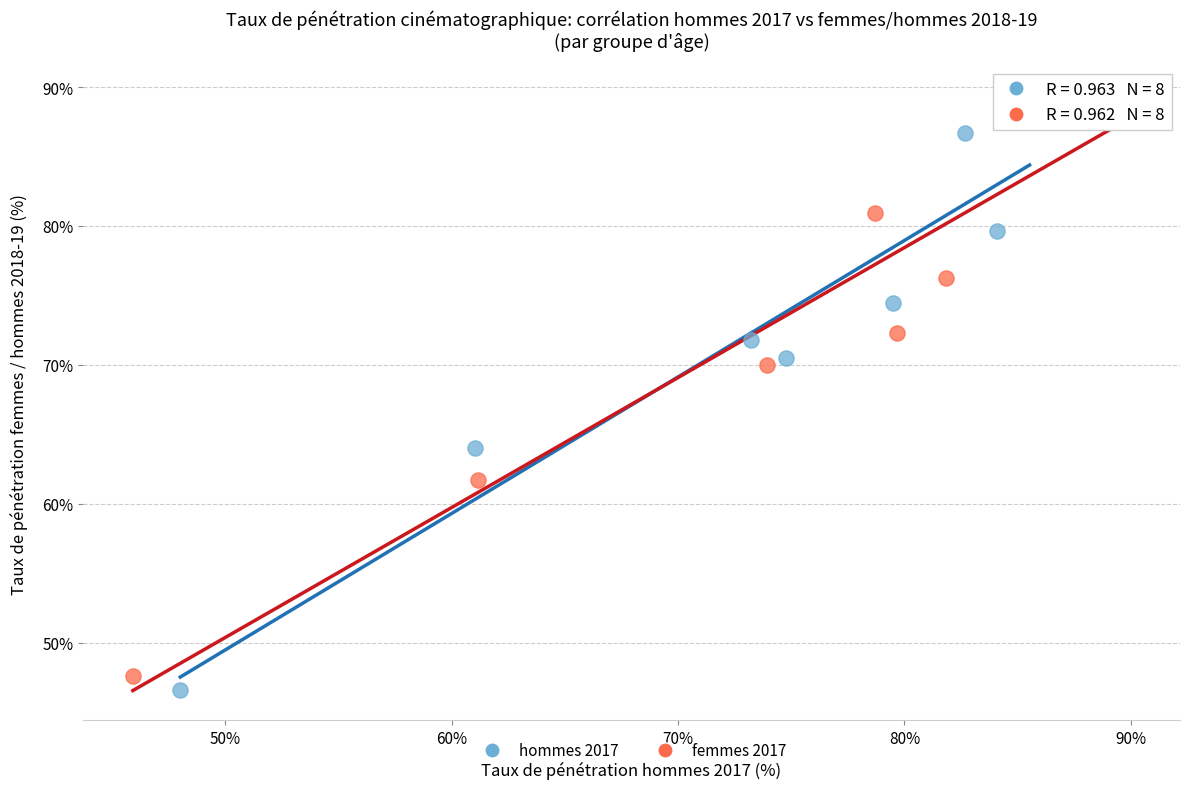

Which series contains the lowest Y value?

hommes 2017